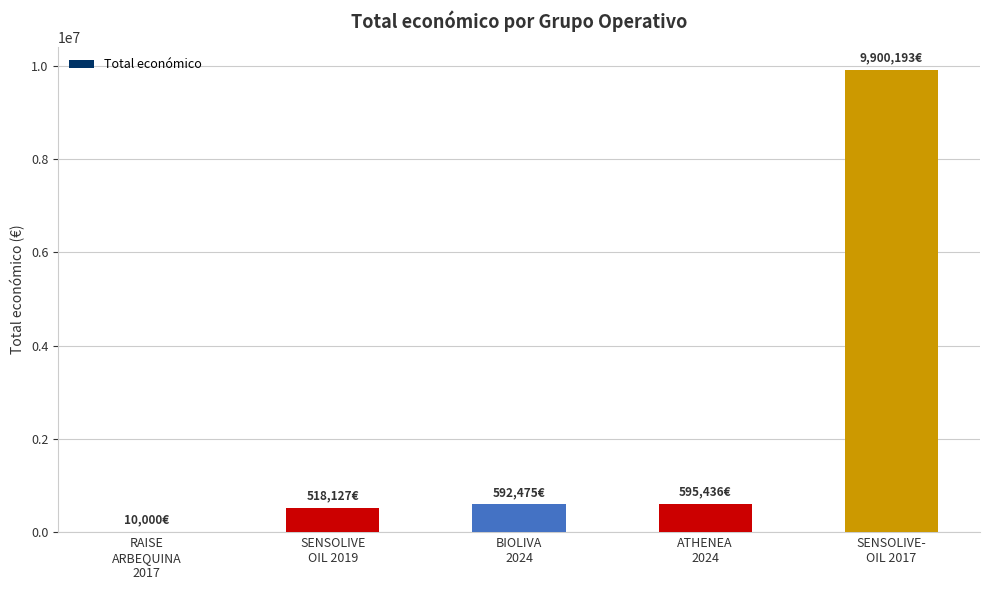

What is the sum of all values?

11616231